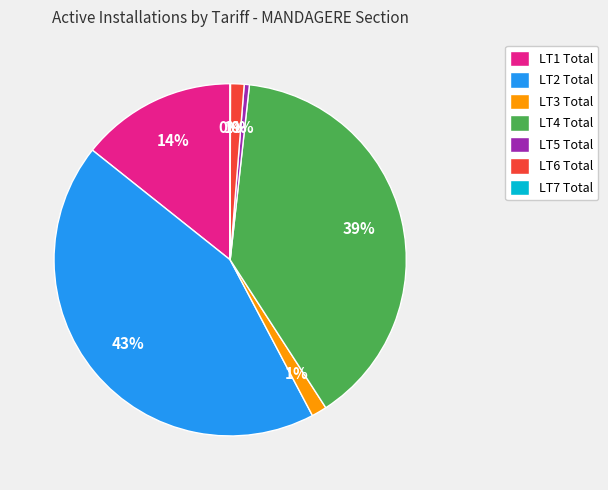

To the nearest percent, what is the average slice percentage?

14%